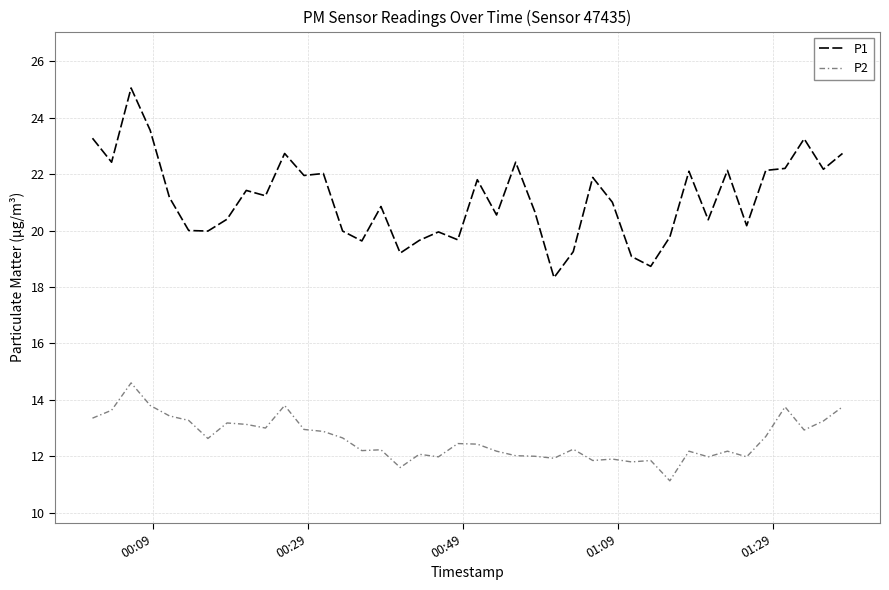

In P2, how many points are higher than both neighbors (excluding endpoints)?

12